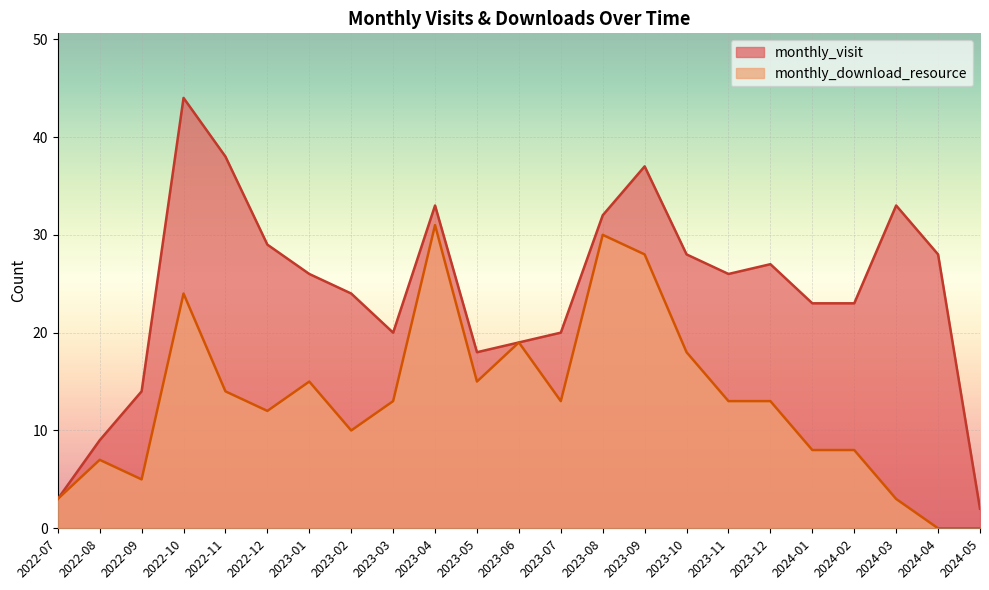

What is the difference between the highest and lowest values at 2023-07?

7